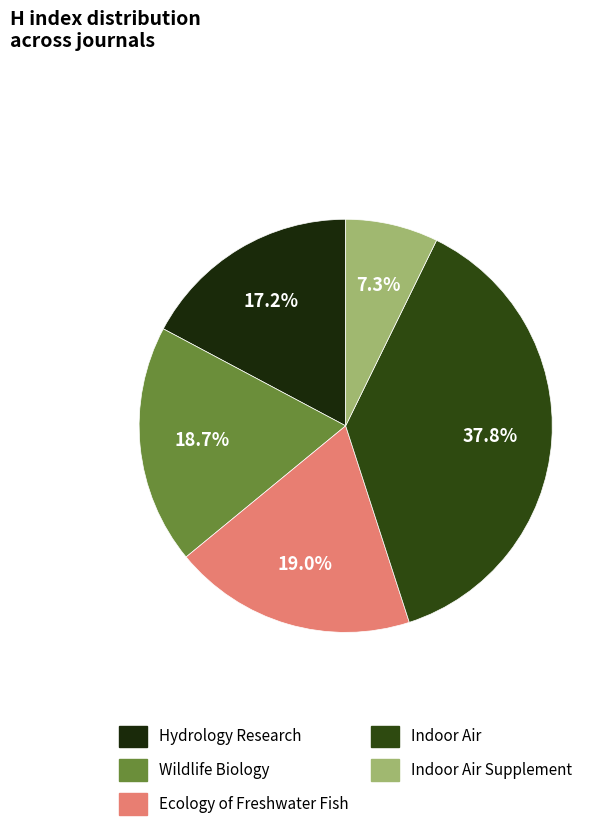

Count the number of slices in the pie.

5